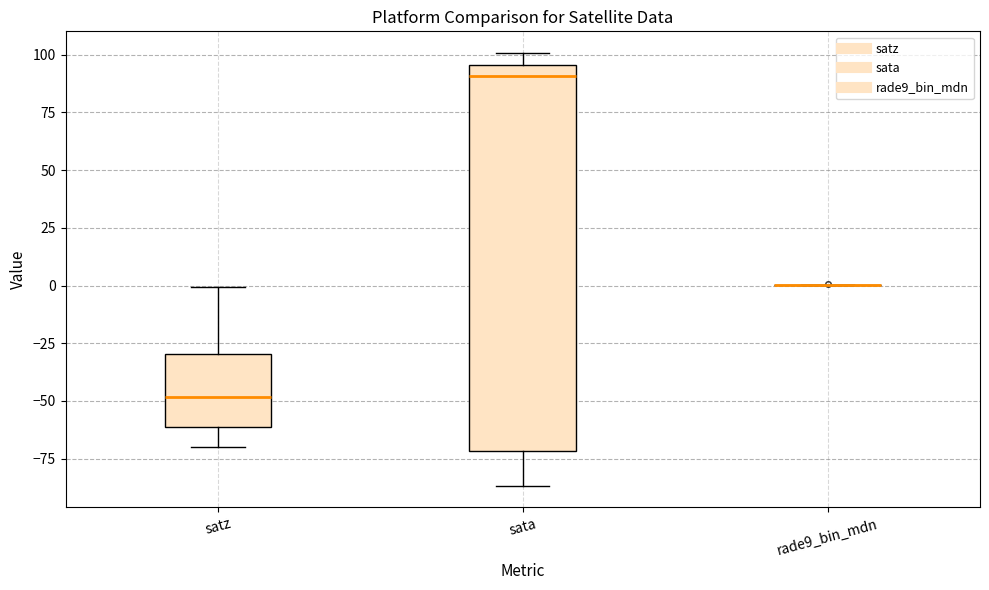

Which box is the tallest, from its lower edge to its upper edge?

sata